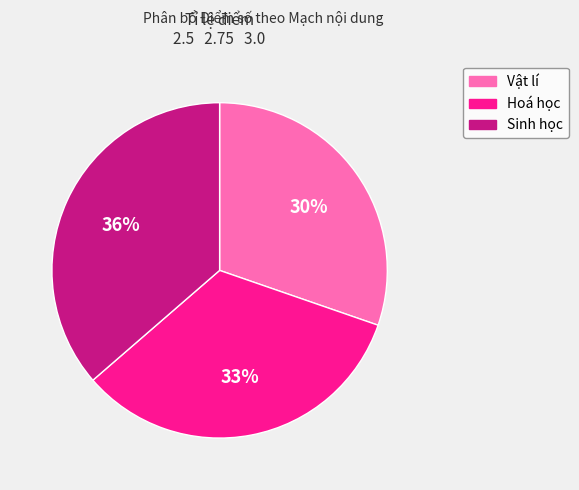

Is there a majority slice in this chart?

No